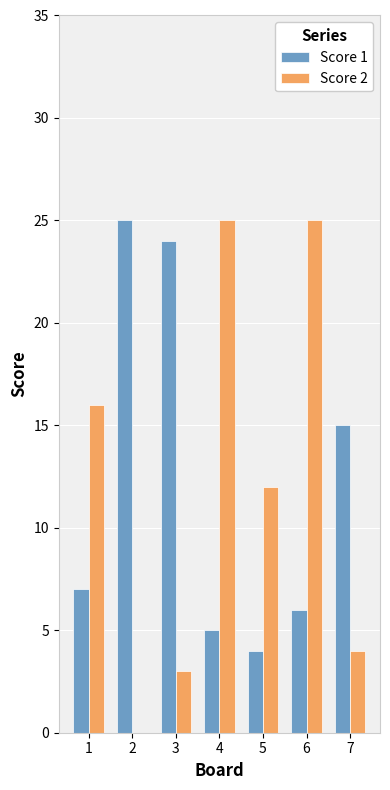

How many positive values does the Score 2 series have?

6